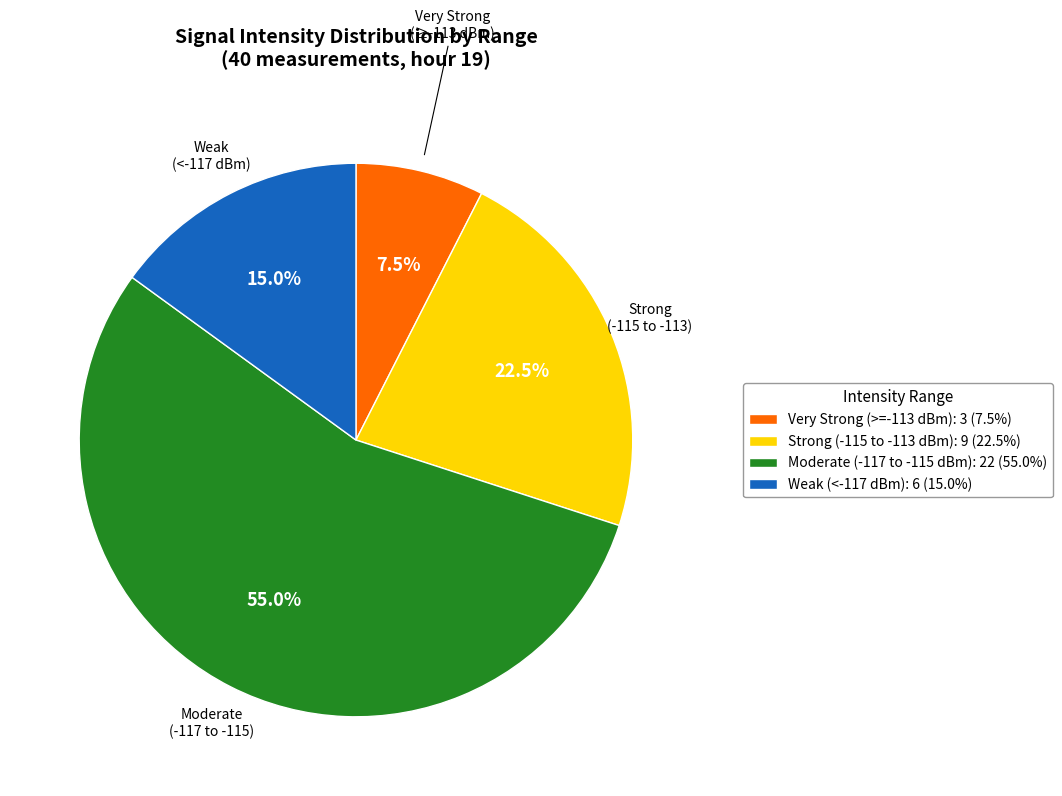

Between Weak (<-117 dBm): 6 (15.0%) and Moderate (-117 to -115 dBm): 22 (55.0%), which is larger?

Moderate (-117 to -115 dBm): 22 (55.0%)